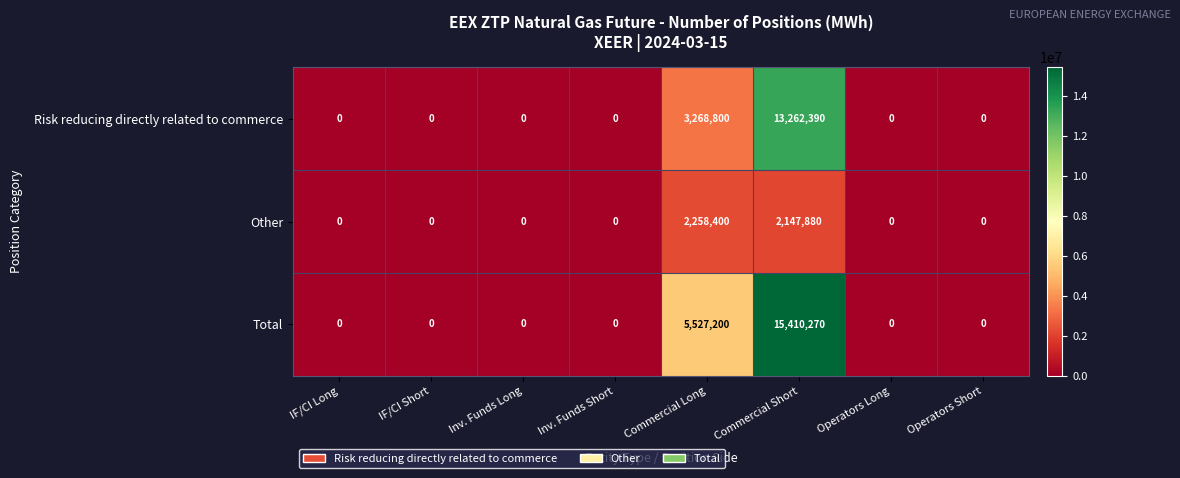

What value does the Total series have at Commercial Long?

5527200